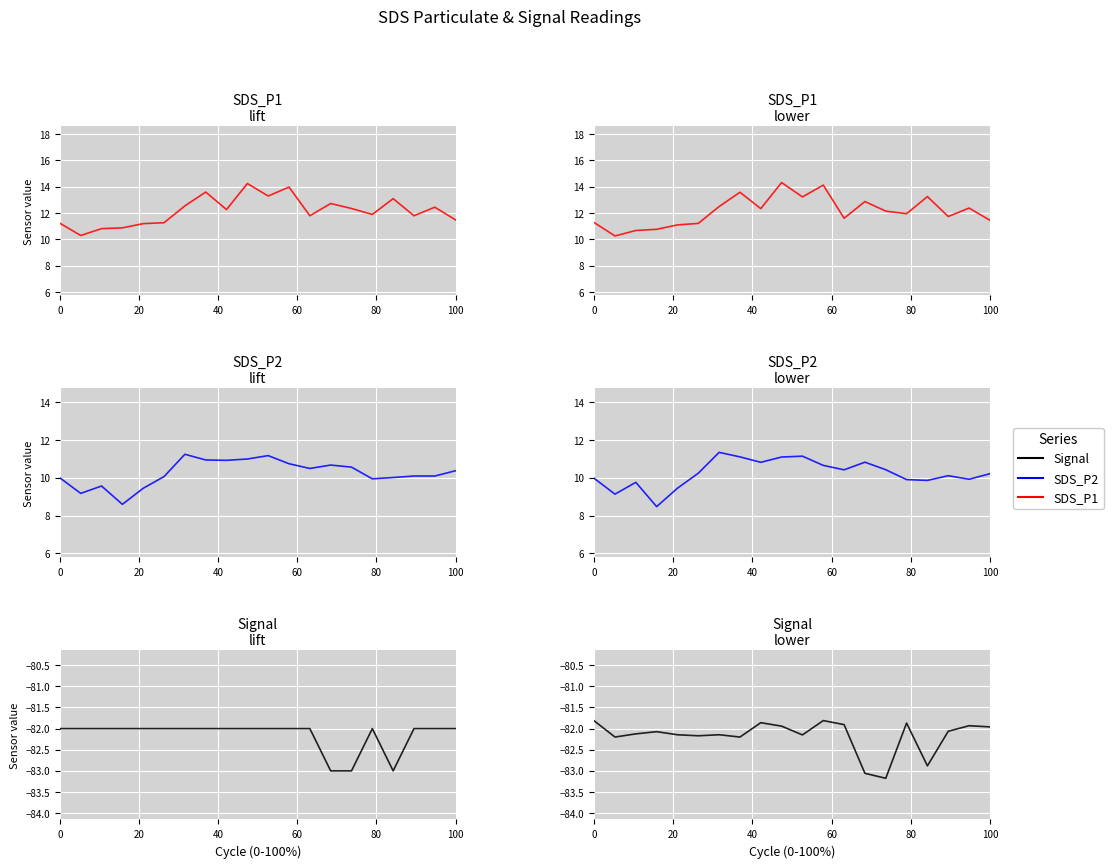

What is the difference between the maximum and minimum values in the SDS_P1 series?

4.1